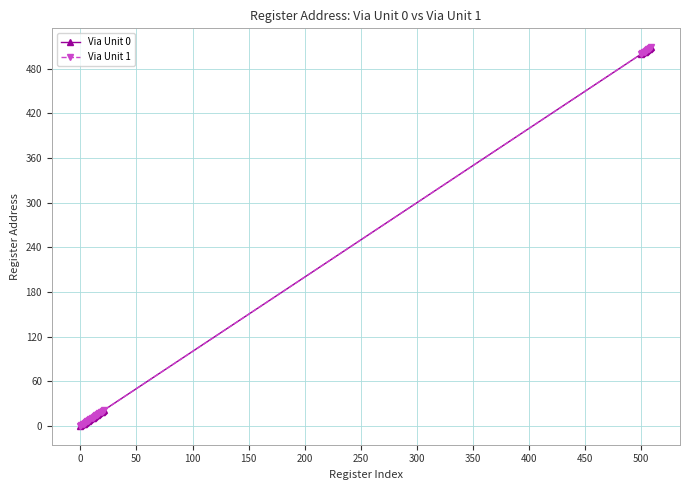

Does the chart have visible grid lines?

Yes